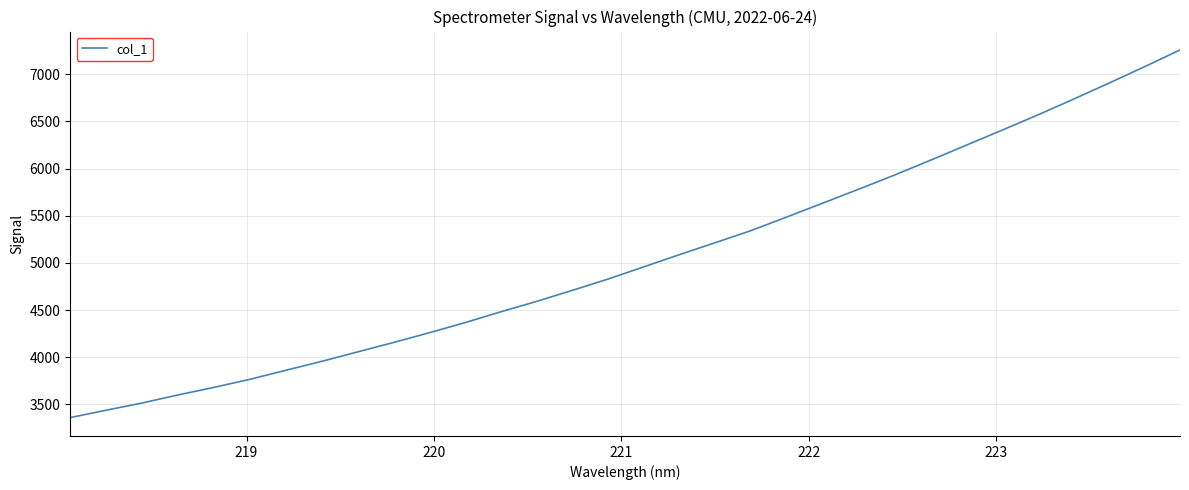

What is the difference between the maximum and minimum values?

3898.2